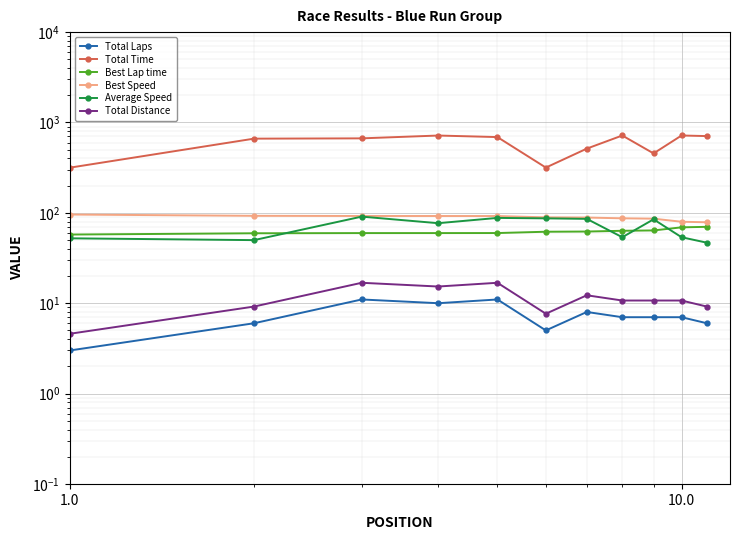

What are all the series names shown in the legend?

Total Laps, Total Time, Best Lap time, Best Speed, Average Speed, Total Distance